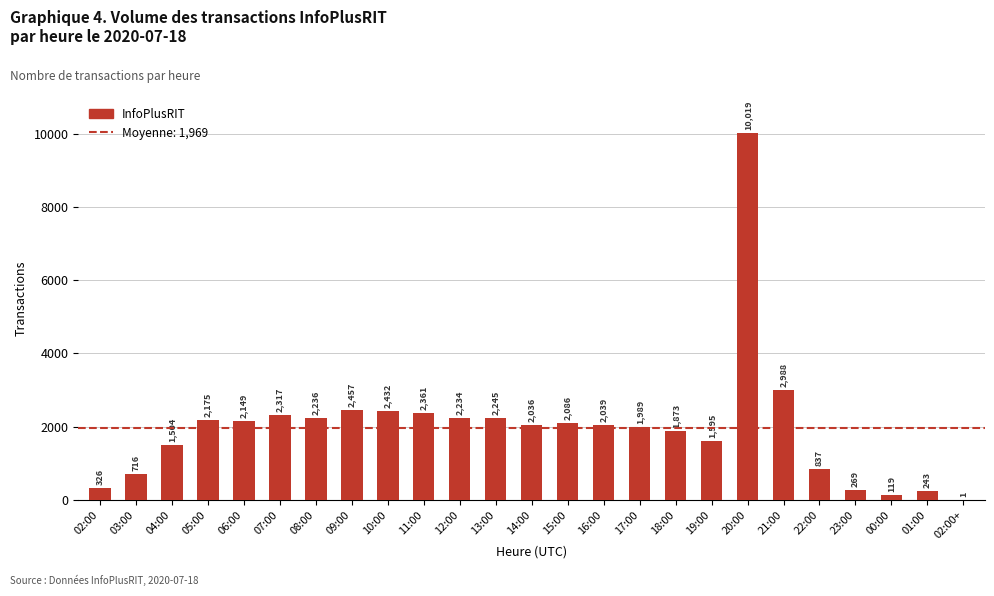

What is the sum of the values at 15:00 and 03:00?

2802